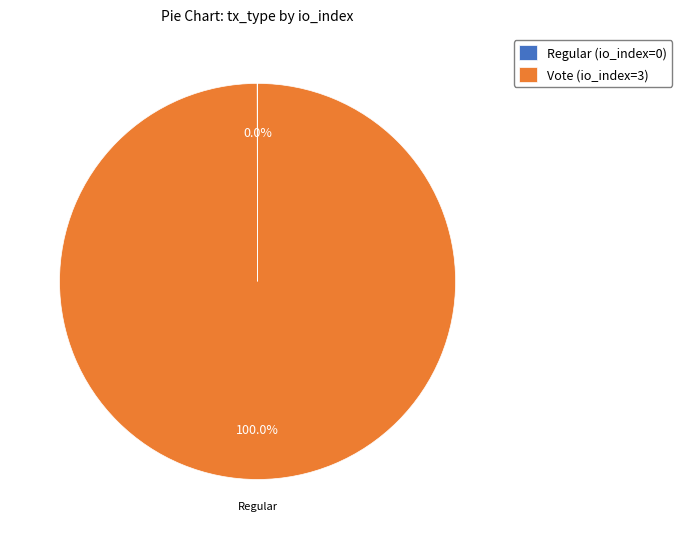

Does any single category account for the majority?

Yes